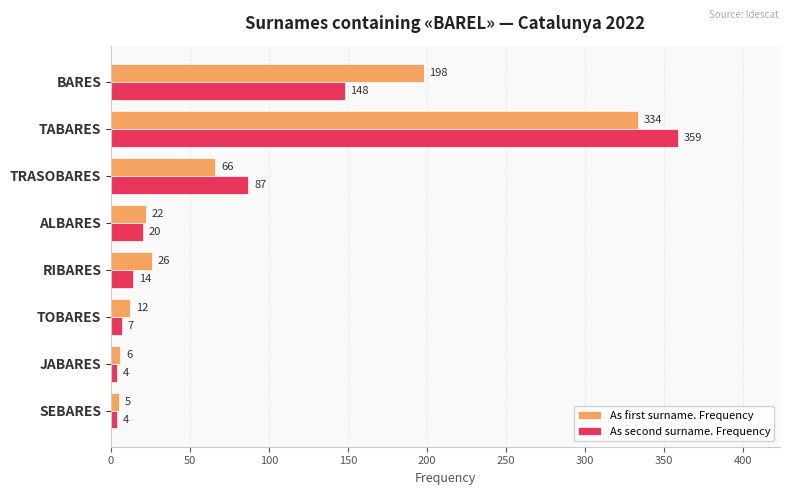

List the series in order of their overall mean, highest first.

As first surname. Frequency, As second surname. Frequency